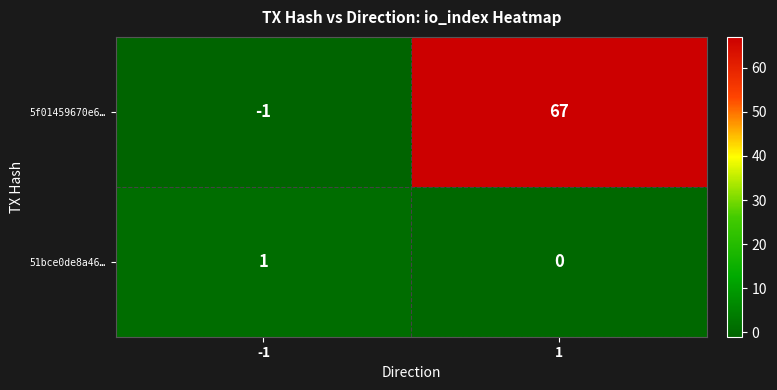

Reading right to left, extract all data points from this chart.

5f01459670e6…: 67	-1
51bce0de8a46…: 0	1